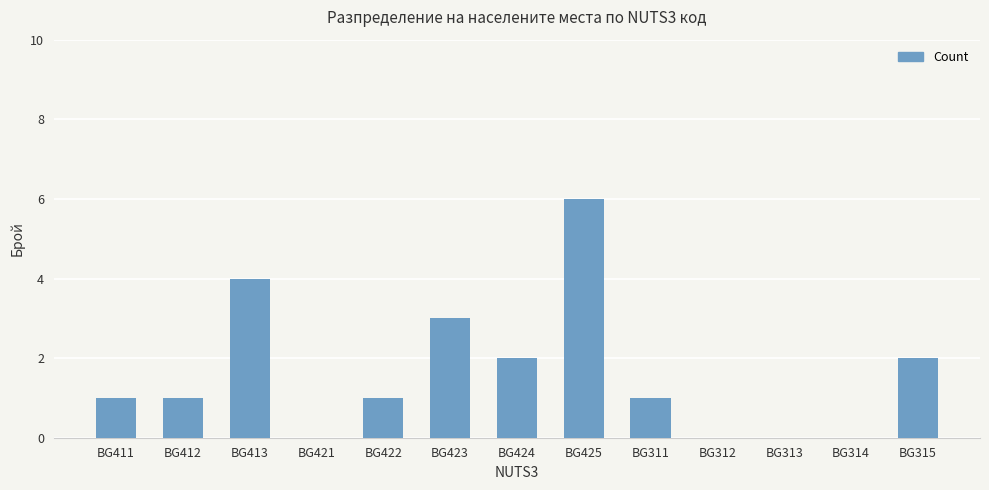

What is the maximum value shown in the chart?

6